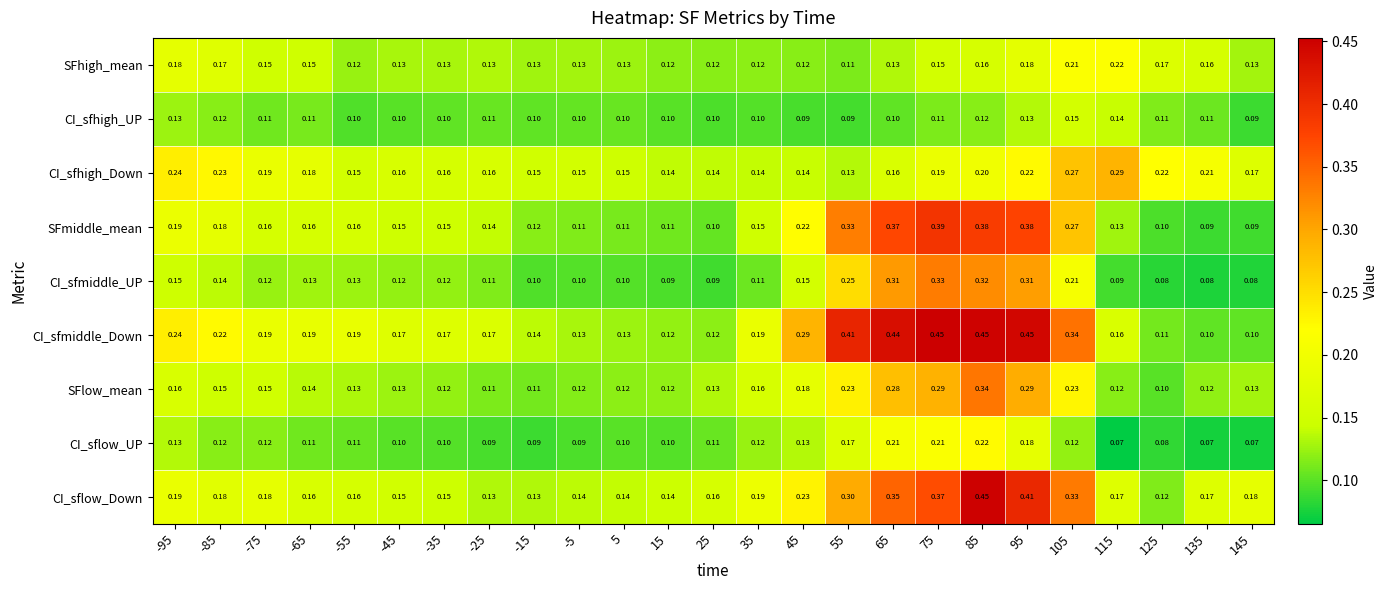

Between -15 and 125, which series saw the biggest shift?

CI_sfhigh_Down